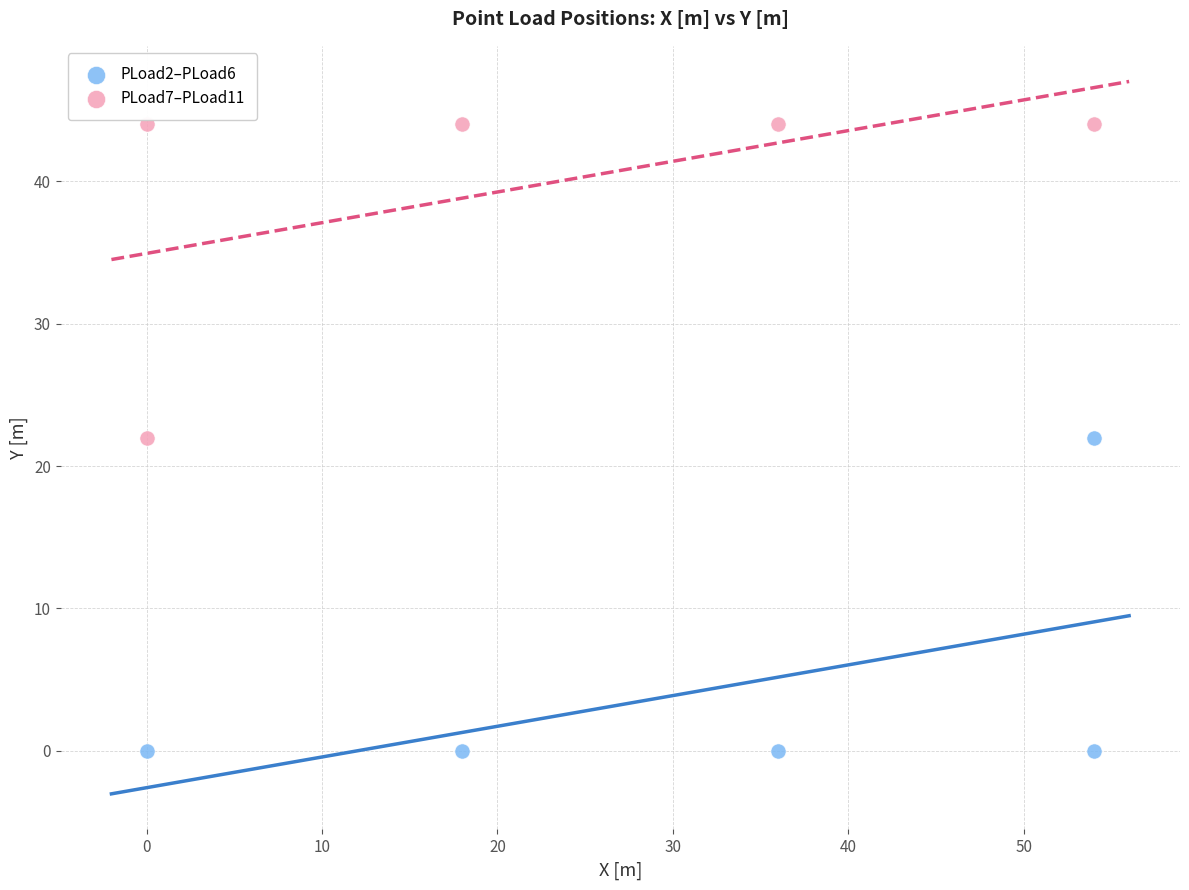

Which series reaches the maximum Y coordinate?

PLoad7–PLoad11